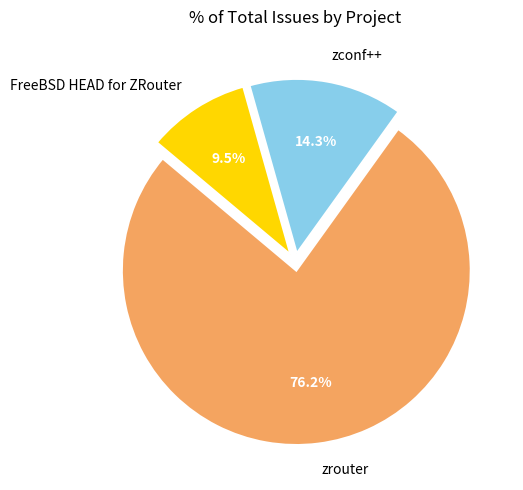

Is zrouter the majority of the pie?

Yes